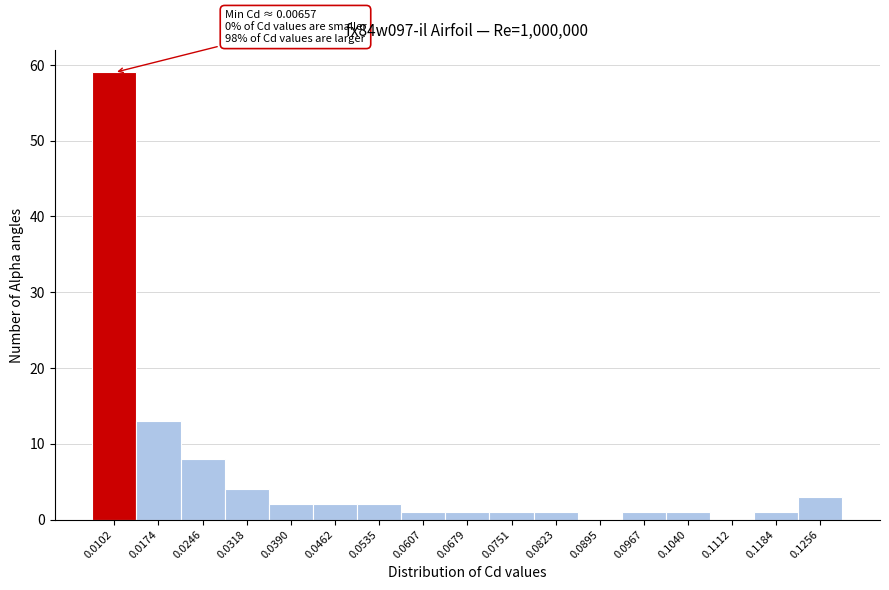

Over which range of the x-axis is the bar tallest?

0.007 to 0.014